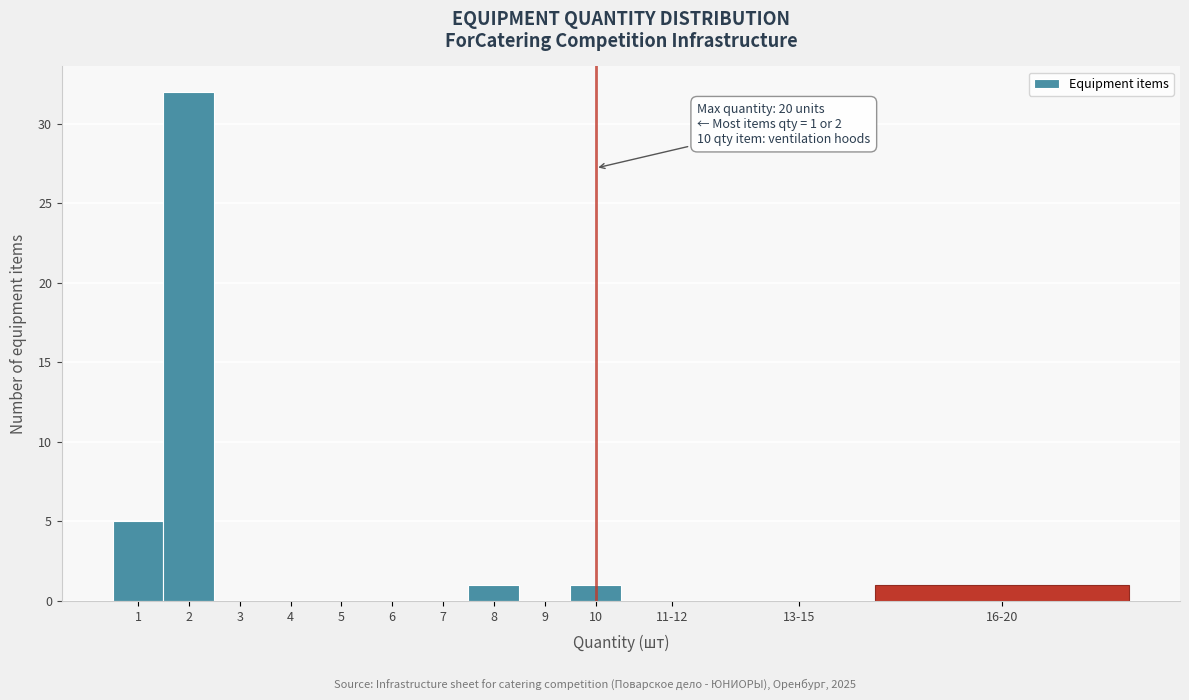

Reading right to left, what are all the values shown in this chart?

16-20=1	13-15=0	11-12=0	10=1	9=0	8=1	7=0	6=0	5=0	4=0	3=0	2=32	1=5